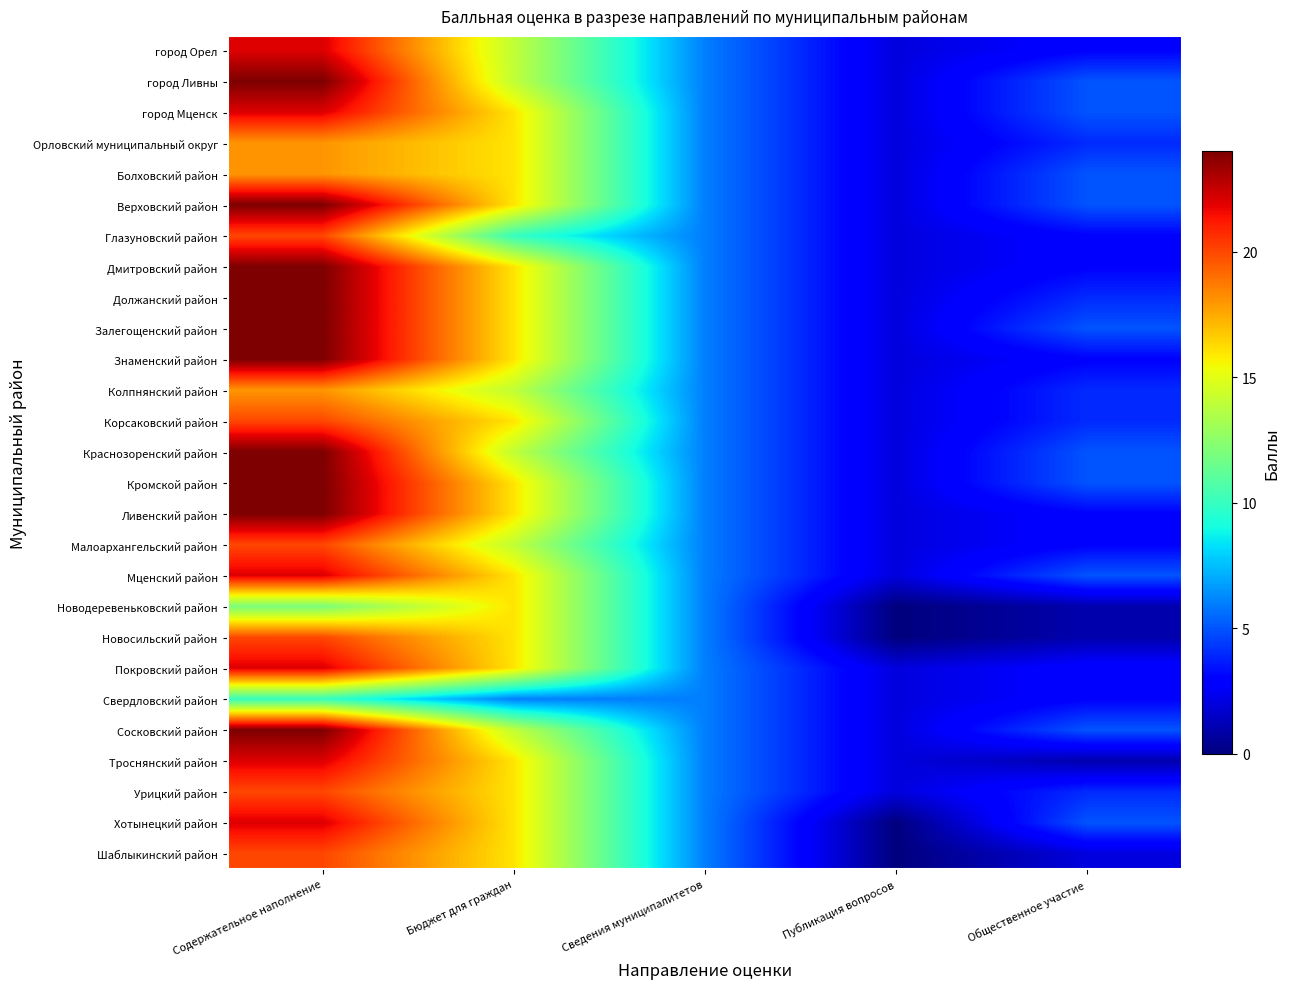

What is the total value across all series at Сведения муниципалитетов?

162